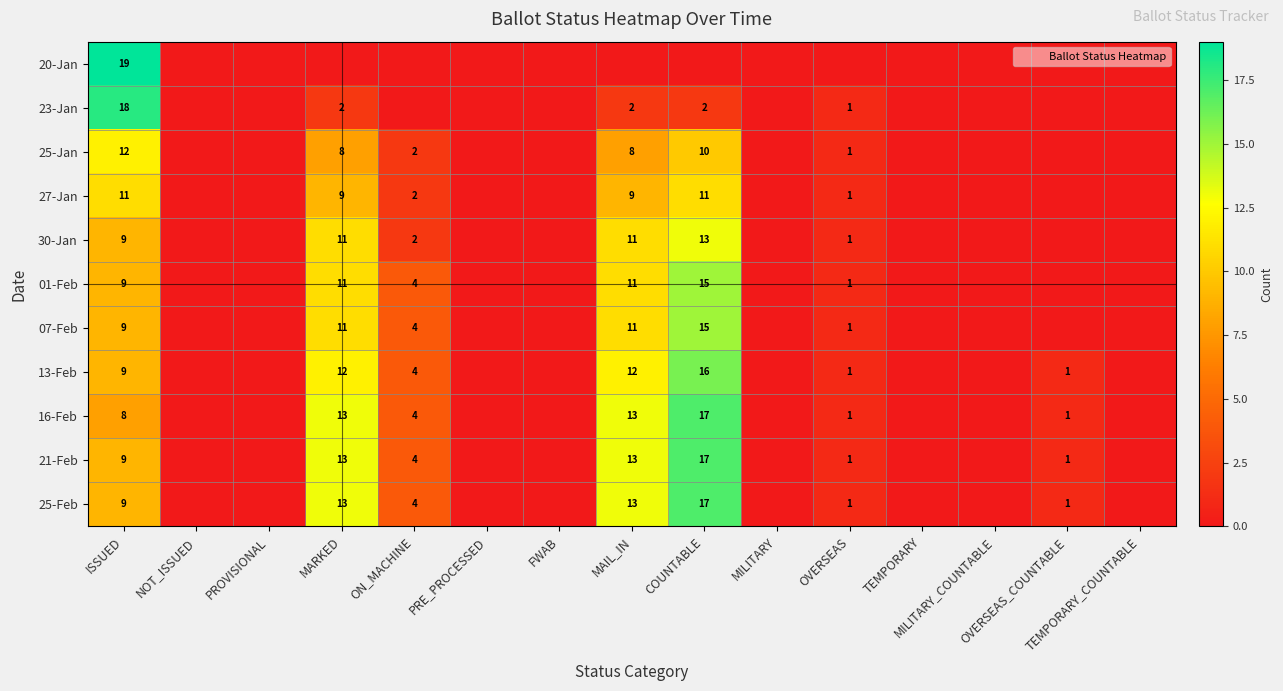

Where is 13-Feb nearest to the value 8?

ISSUED